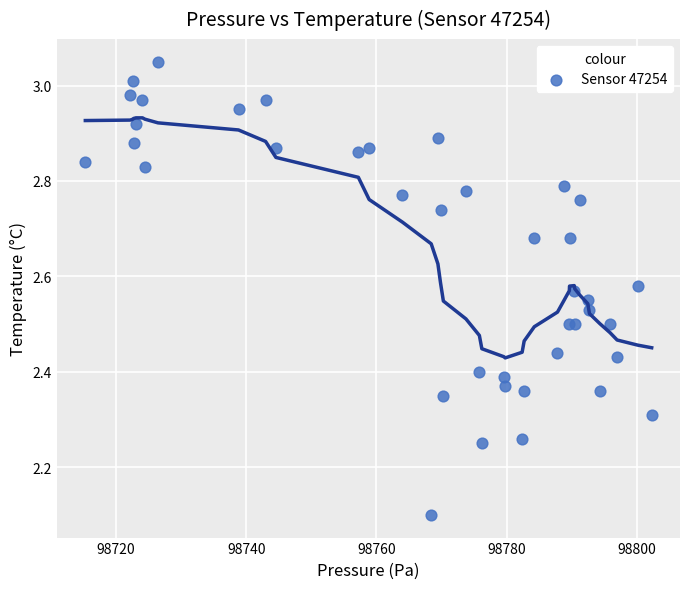

What Y value in the scatter plot is closest to 2?

2.1